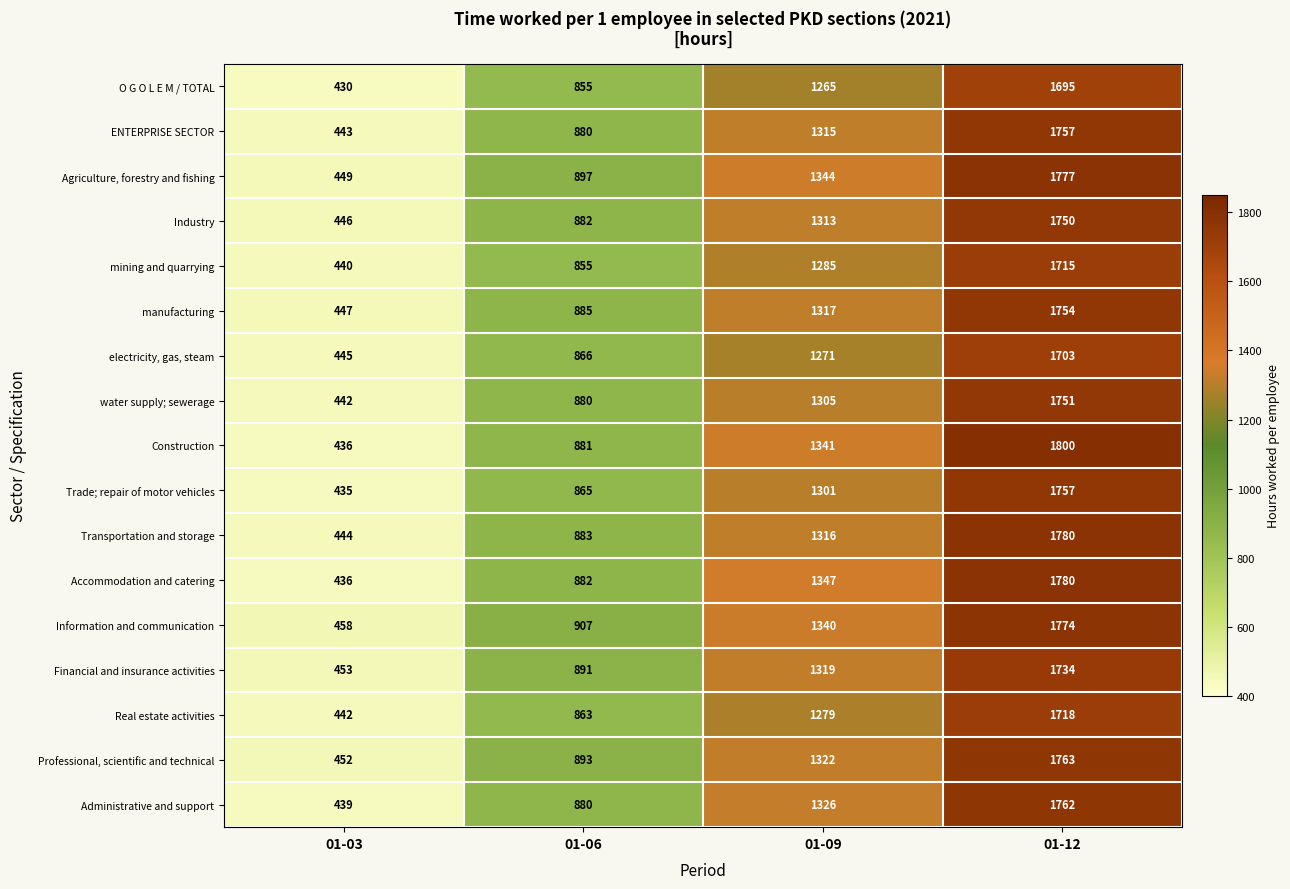

What is the smallest value displayed?

430